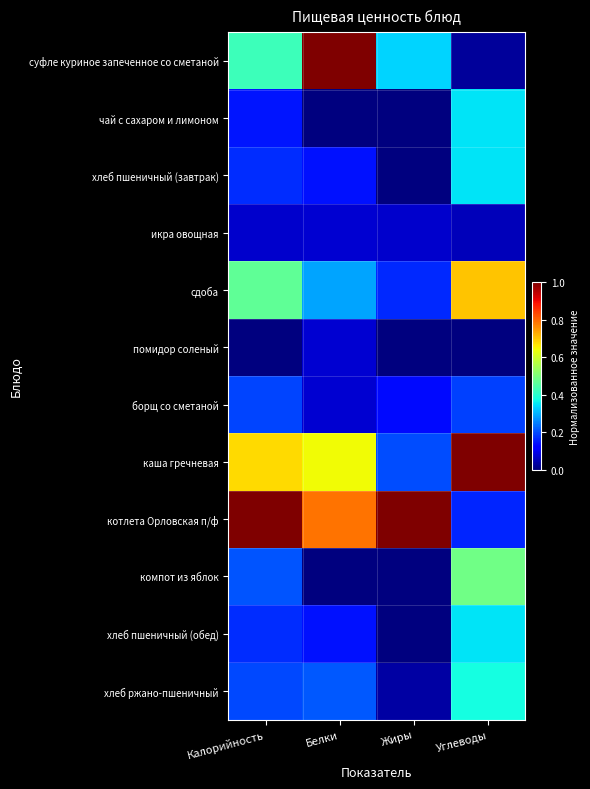

What is the difference between the highest and lowest values at Жиры?

1.0